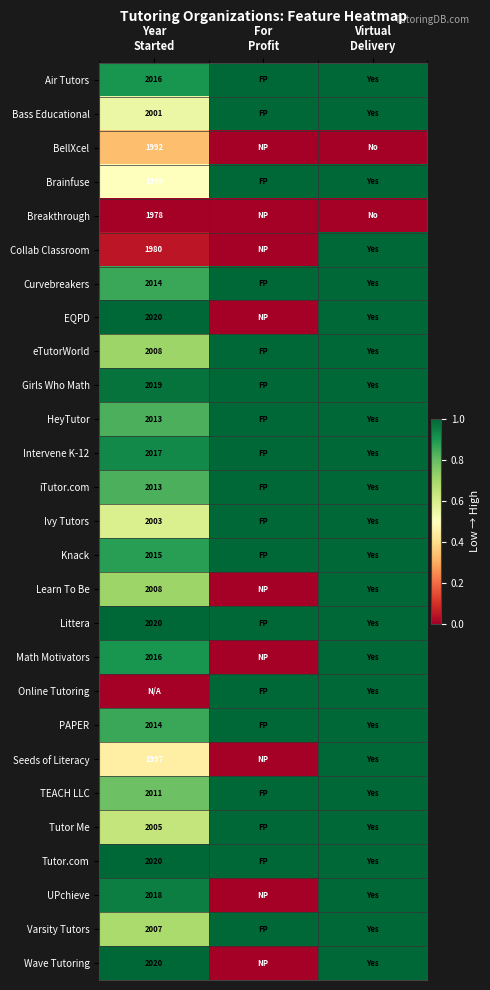

The value of Bass Educational at Year Started is 0.4. True or false?

False